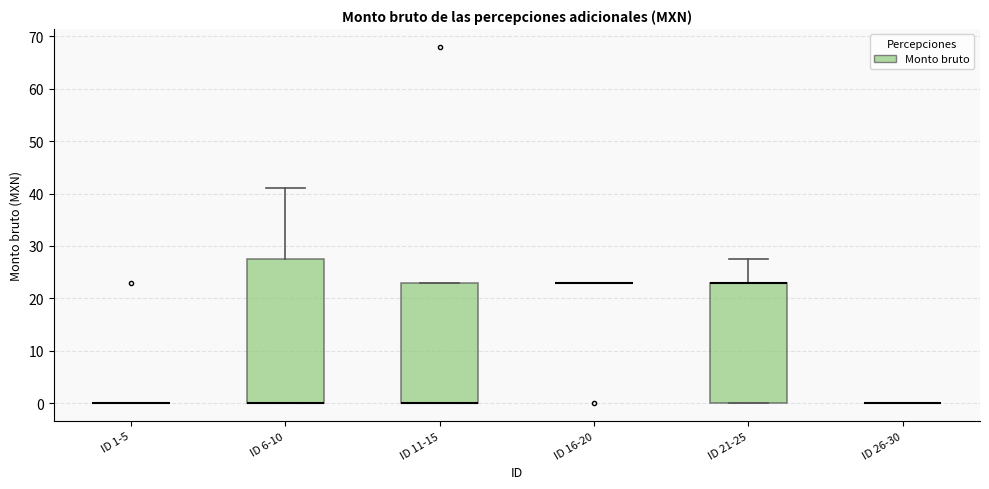

Where is the upper edge of the box for ID 6-10 on the y-axis? The values are not printed on the chart, so give them approximately, as read against the axis.

28